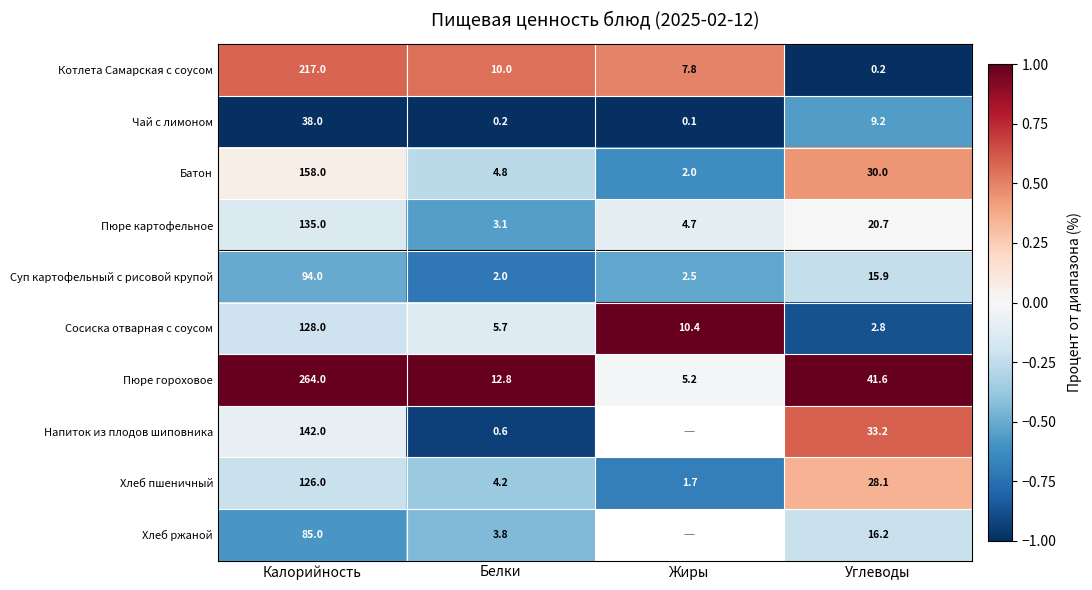

Between Калорийность and Углеводы, which series saw the biggest shift?

Пюре гороховое